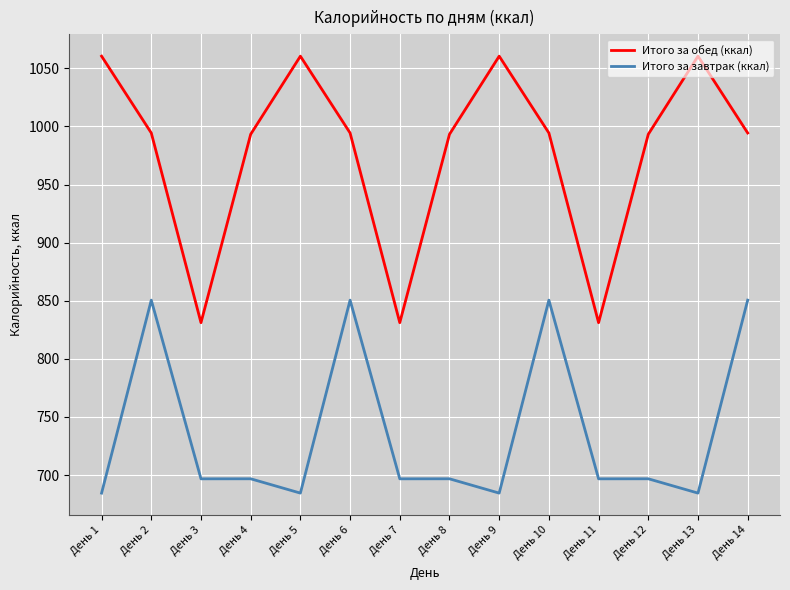

True or false: Итого за обед (ккал) and Итого за завтрак (ккал) cross at least once.

False